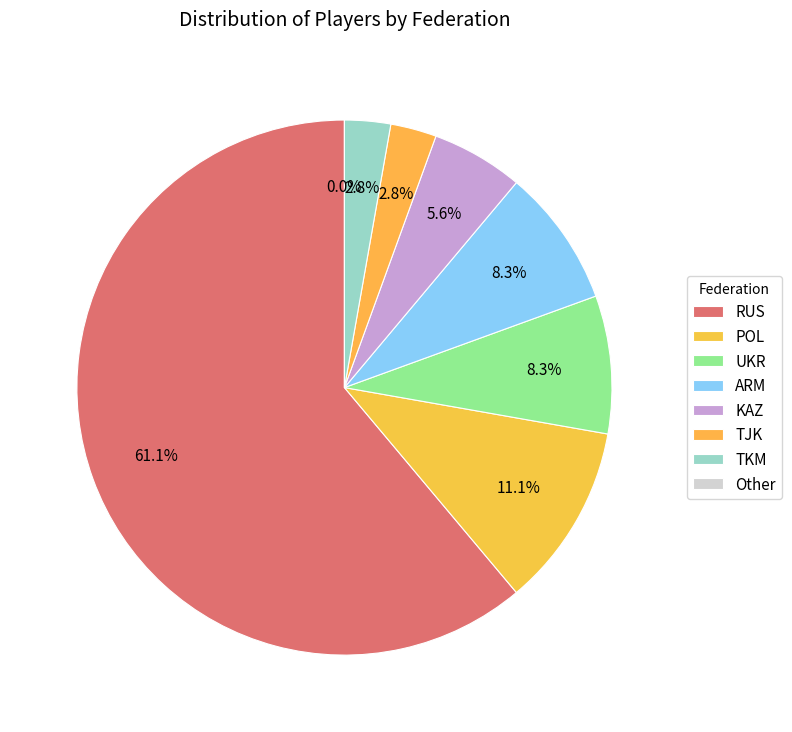

True or false: POL accounts for 2% of the total.

False